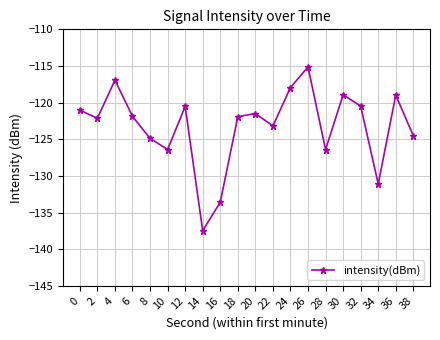

At which category does the chart reach its peak across all series?

26